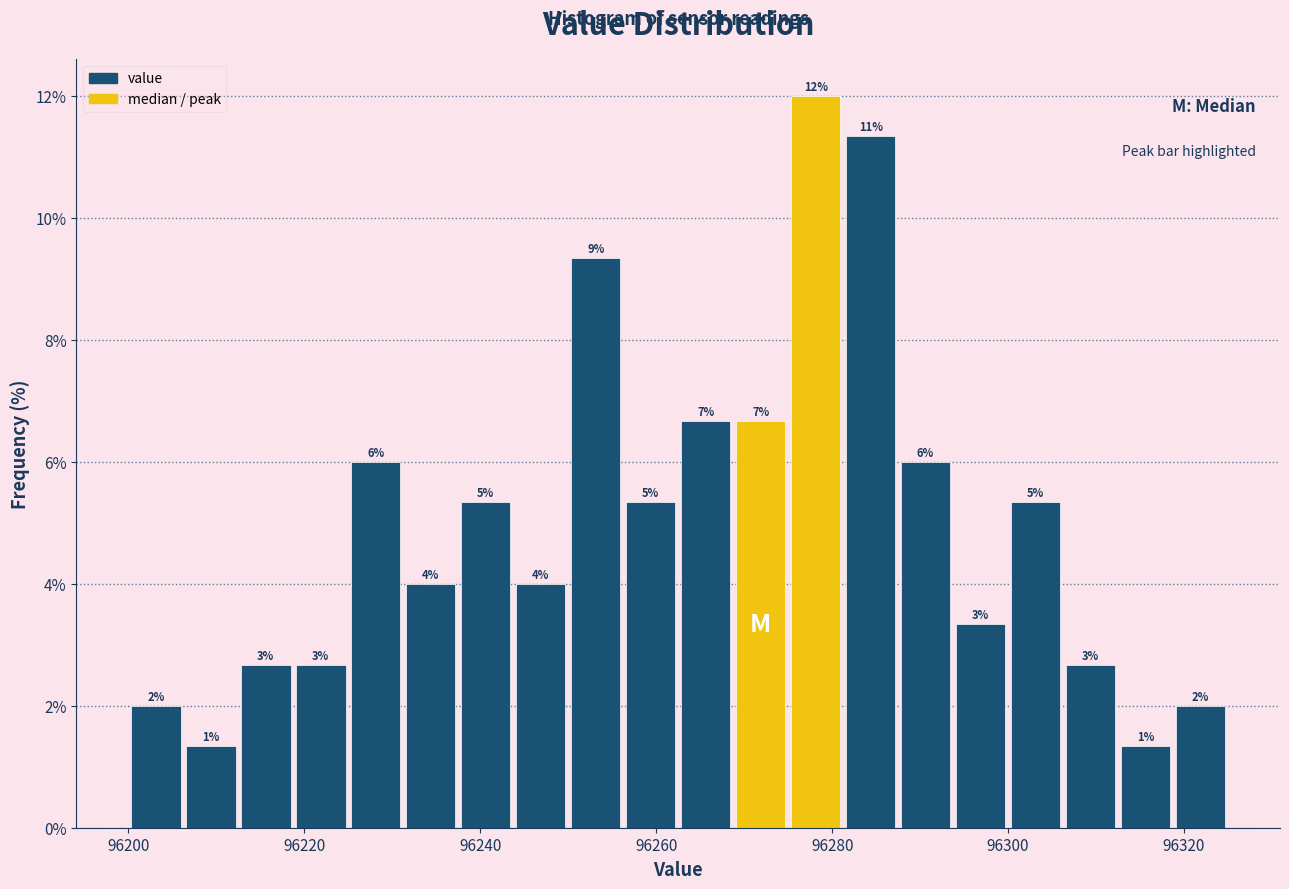

Read against the x-axis, roughly where is the centre of the tallest bar?

96278